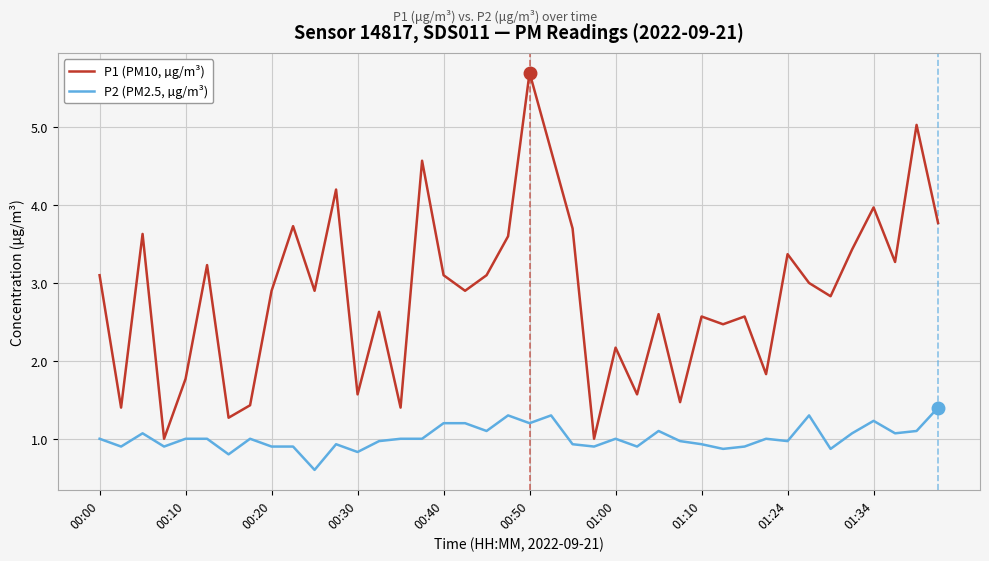

What is the minimum value for P2 (PM2.5, µg/m³)?

0.6